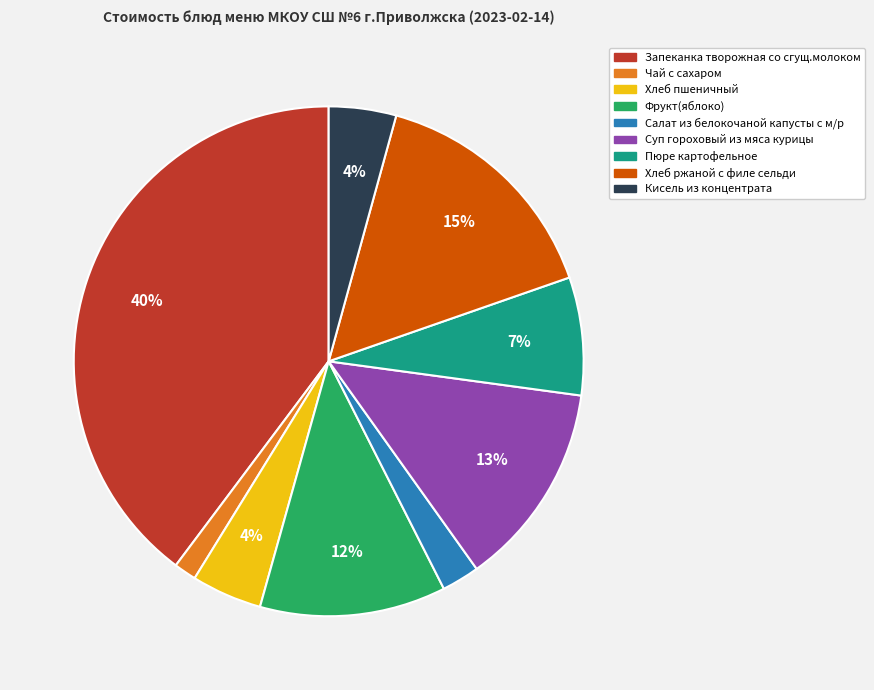

To the nearest percent, what is the difference between the Пюре картофельное and Салат из белокочаной капусты с м/р slice percentages?

5%